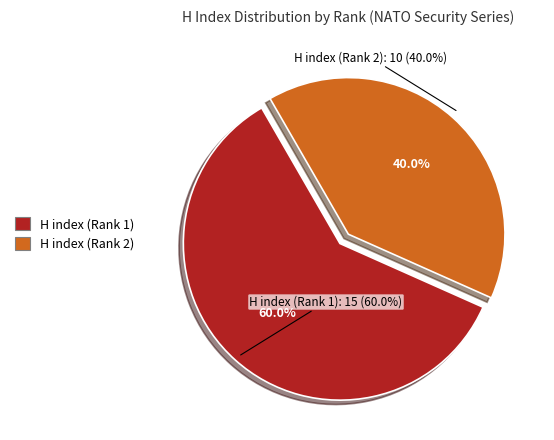

Is it true that H index (Rank 2) is 40% of the pie?

True